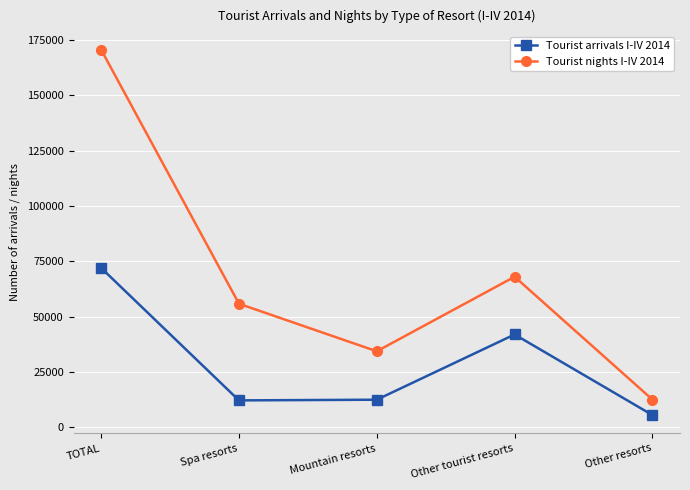

Is it true that Tourist arrivals I-IV 2014 equals 12439 at Mountain resorts?

True